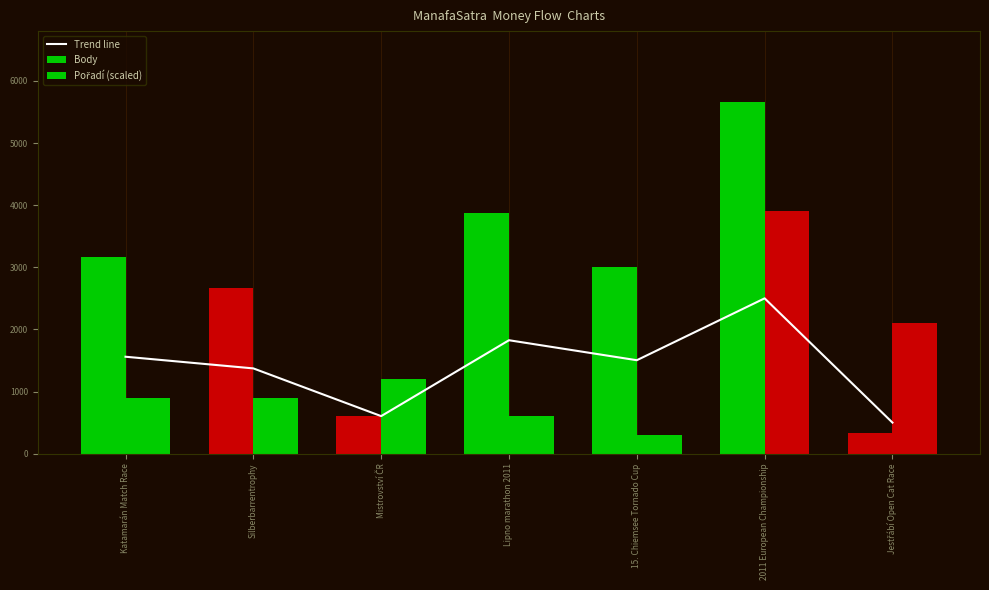

True or false: Body has a value of 2661.0 at Silberbarrentrophy.

True